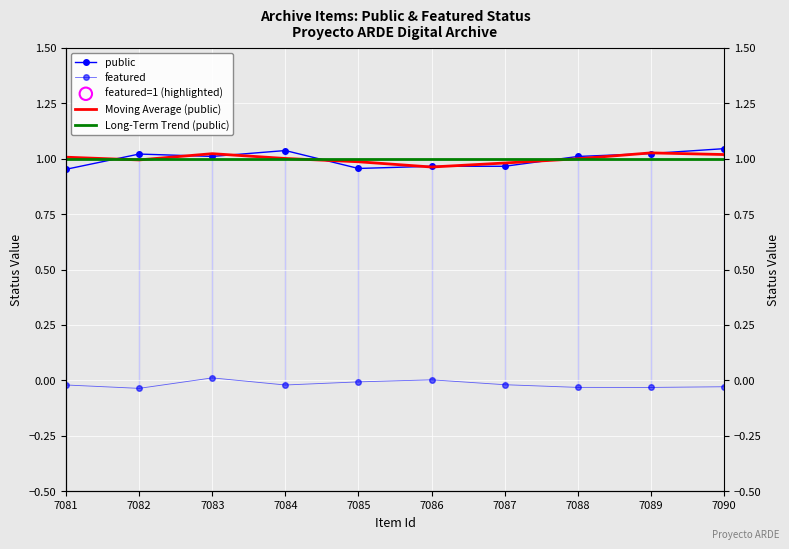

Which series contains the lowest Y value?

featured